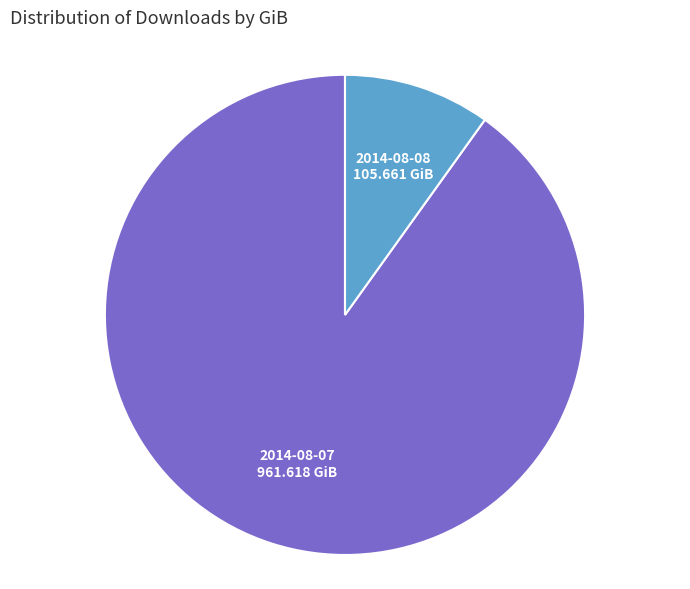

Does any single category account for the majority?

Yes